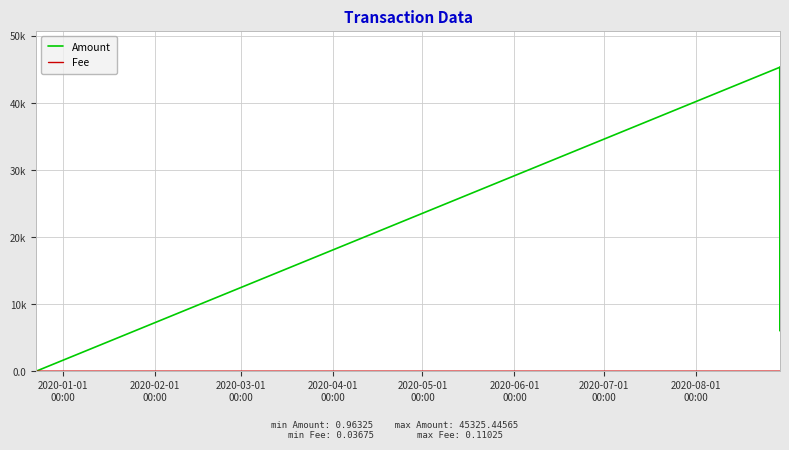

True or false: Fee and Amount cross at least once.

False